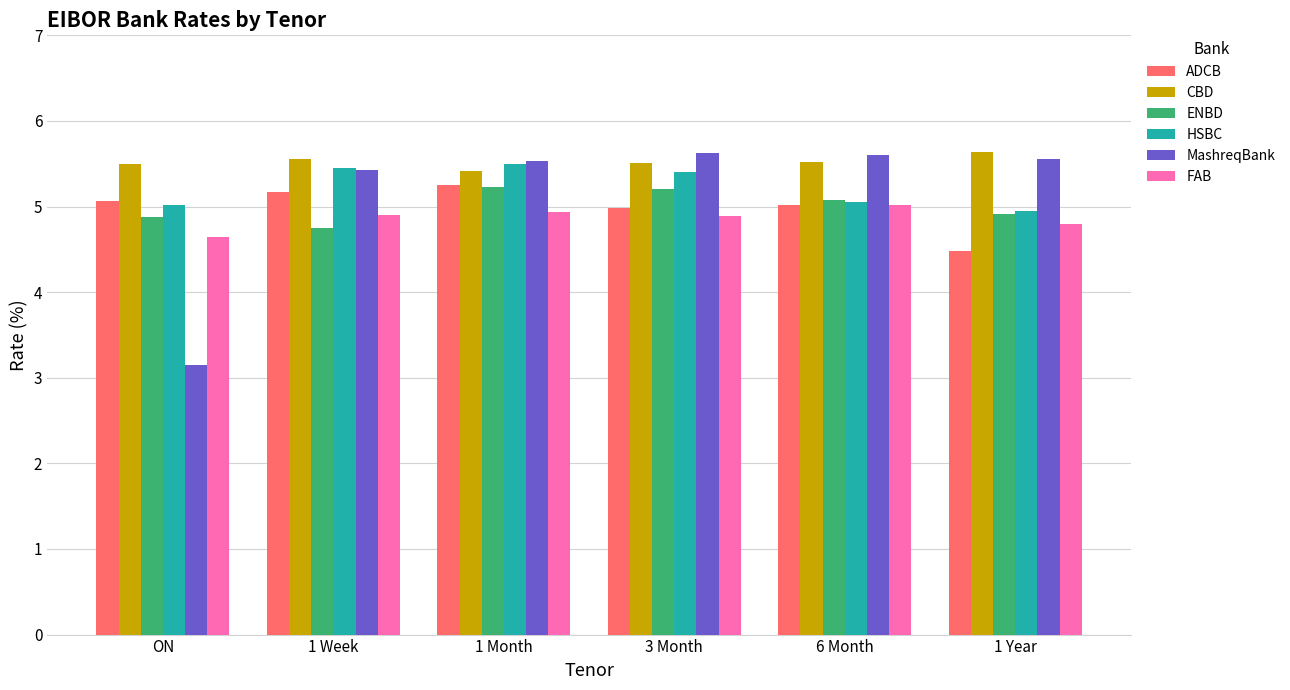

True or false: FAB has a value of 4.9 at 3 Month.

True